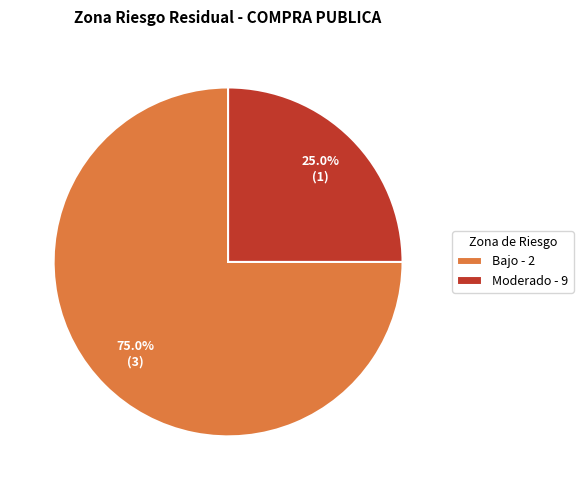

How many slices are in this pie chart?

2